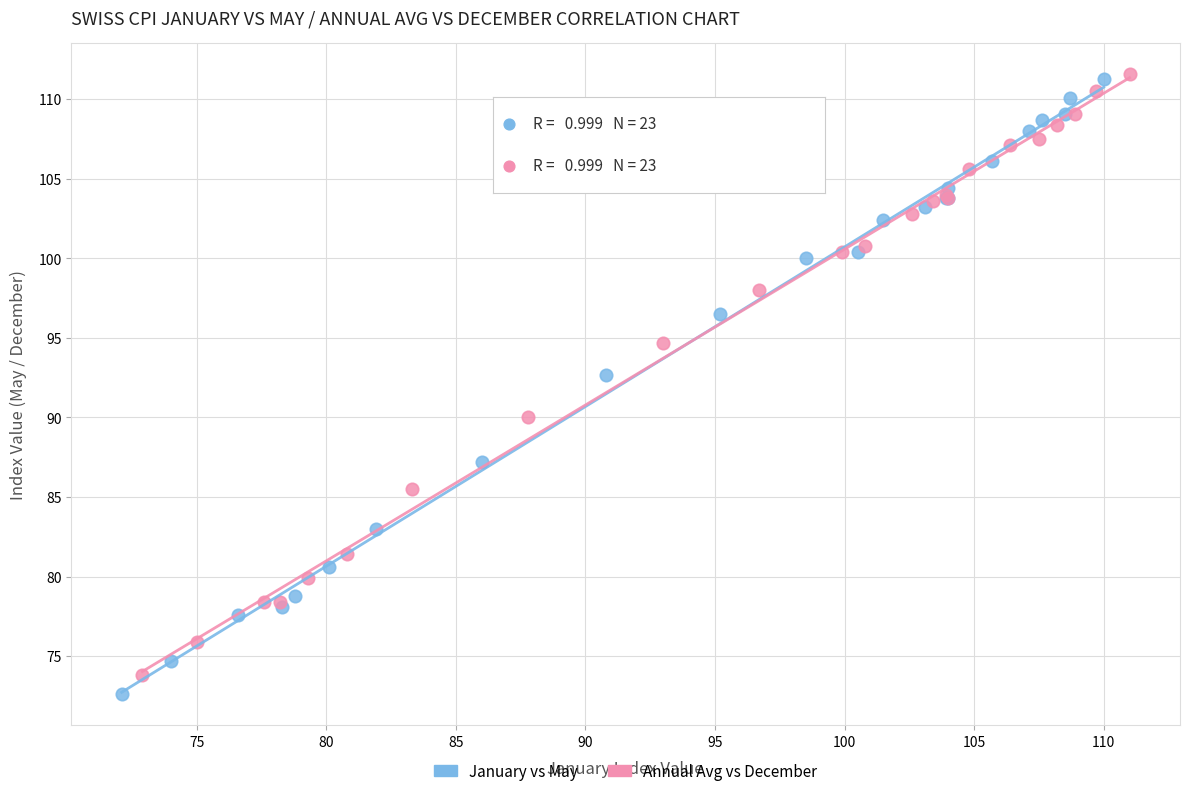

Which series has the widest spread of Y values?

January vs May